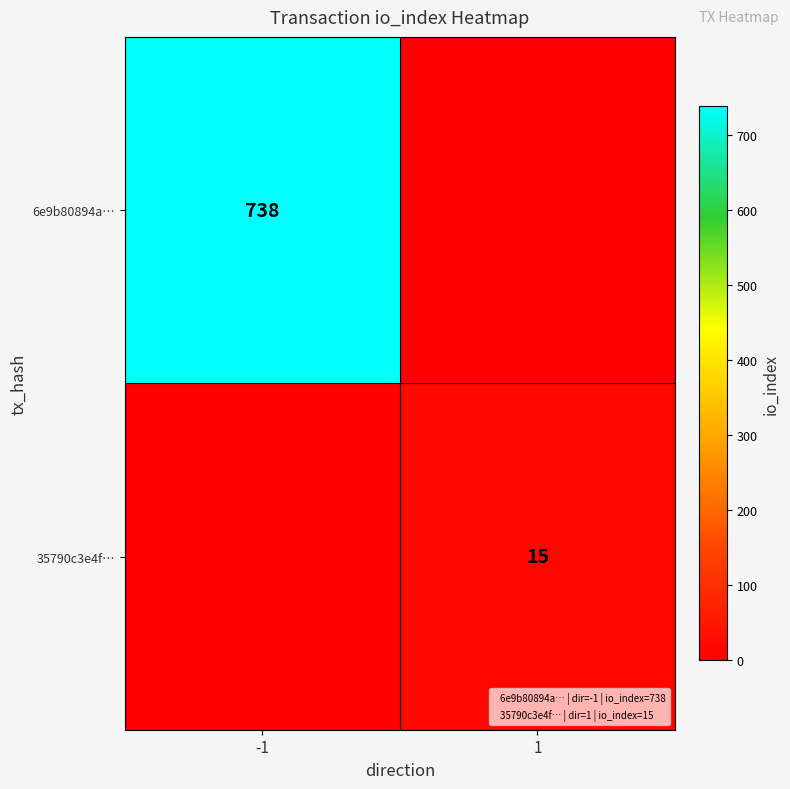

At which category is the sum across all series the highest?

-1